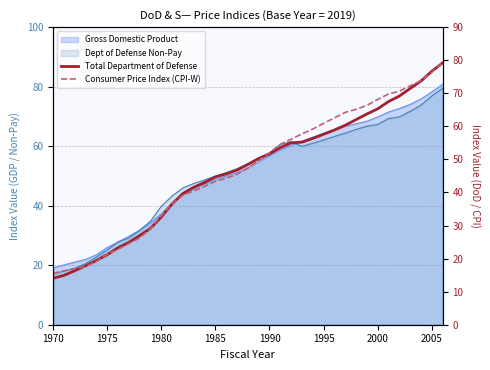

Between which two adjacent categories do Consumer Price Index (CPI-W) and Total Department of Defense first intersect?

1980 and 1985